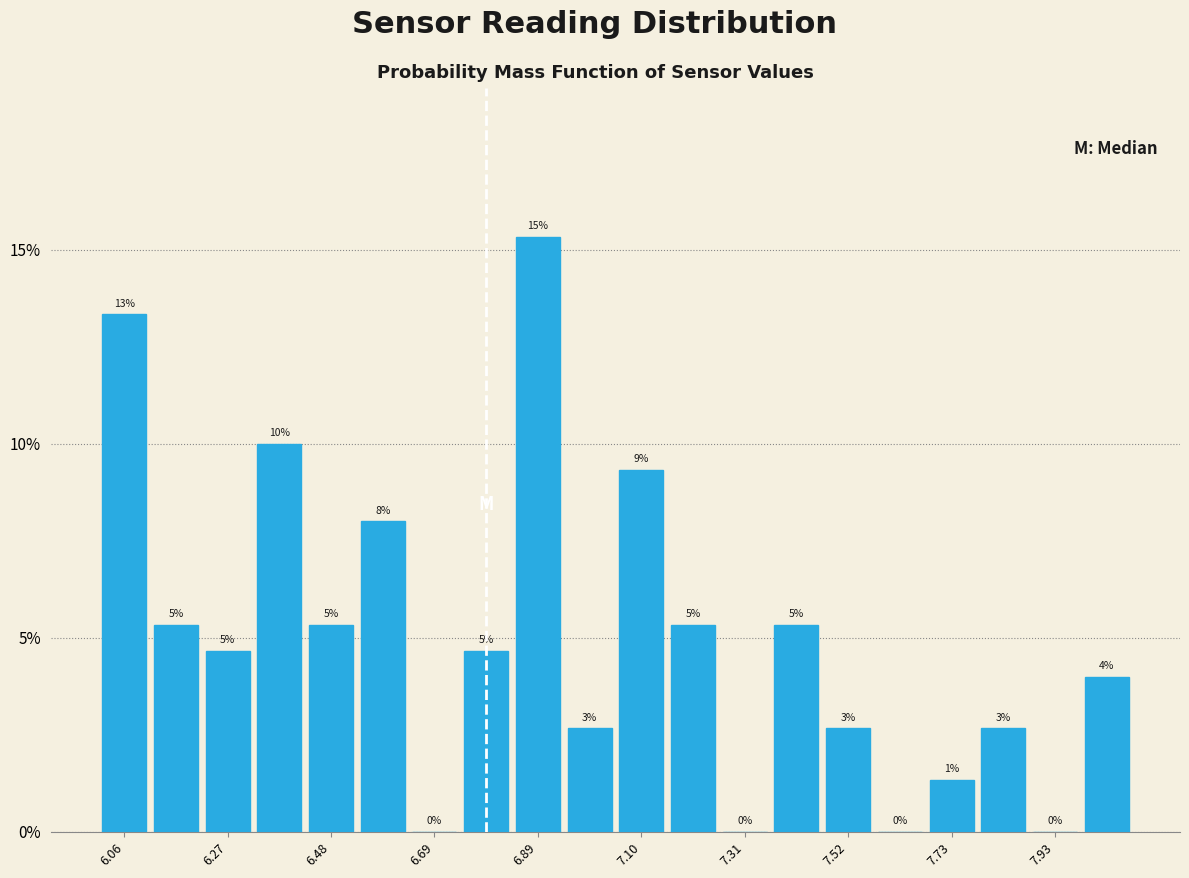

Around what value on the x-axis is the tallest bar? Give the approximate position of its centre, as read against the axis.

6.90